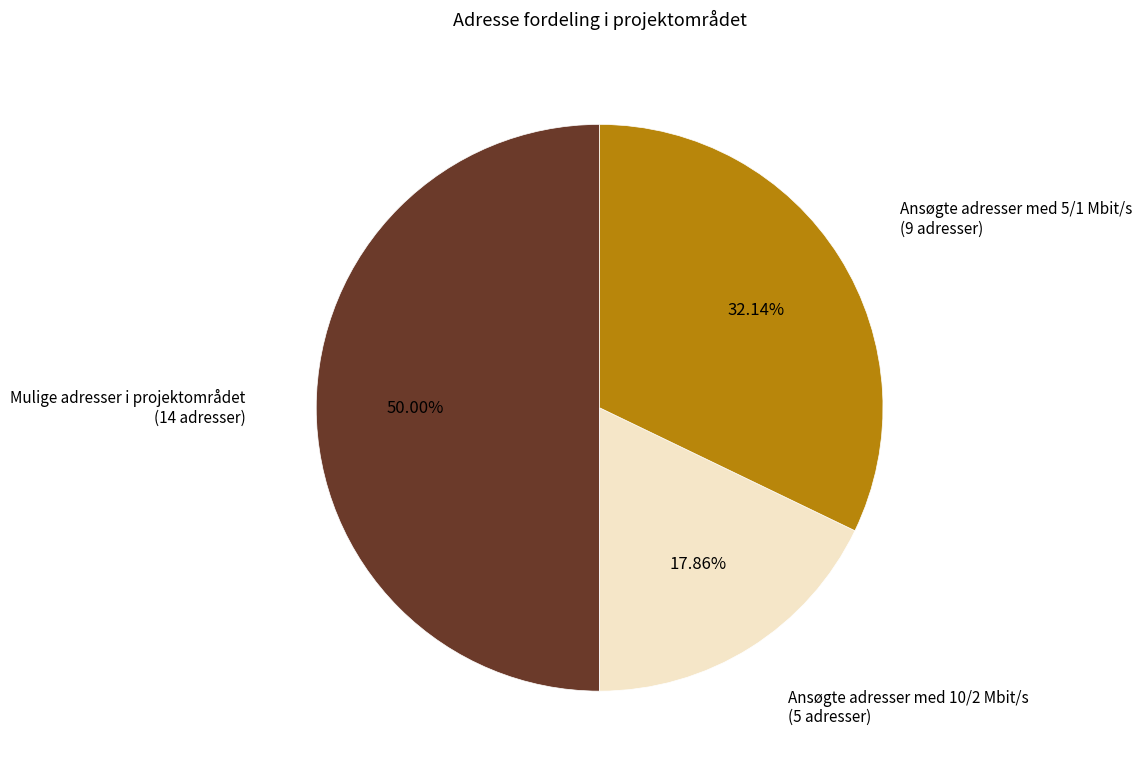

Which has a higher value, Ansøgte adresser med 10/2 Mbit/s (5 adresser) or Ansøgte adresser med 5/1 Mbit/s (9 adresser)?

Ansøgte adresser med 5/1 Mbit/s (9 adresser)